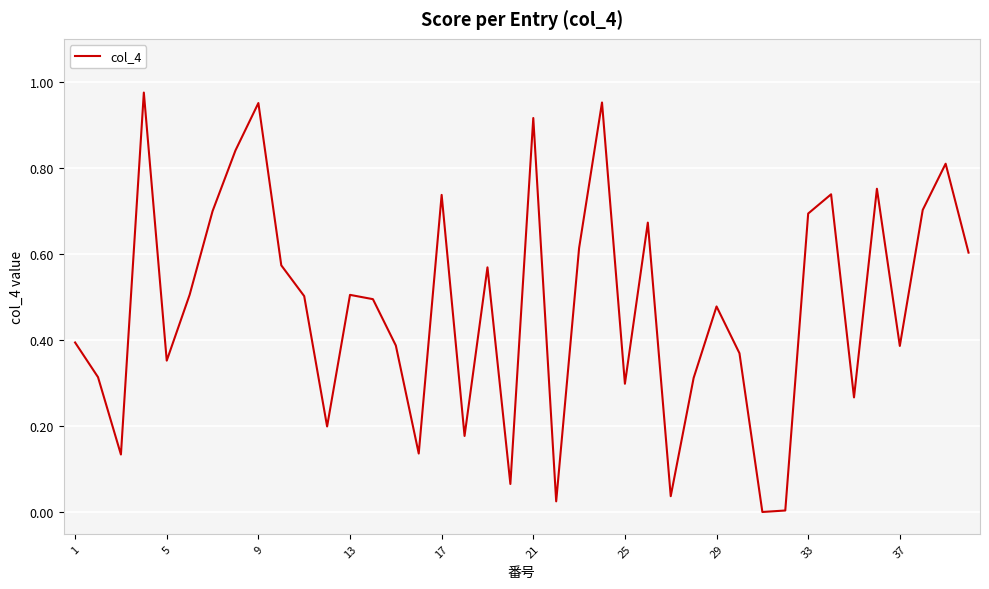

What is the maximum value shown in the chart?

1.0